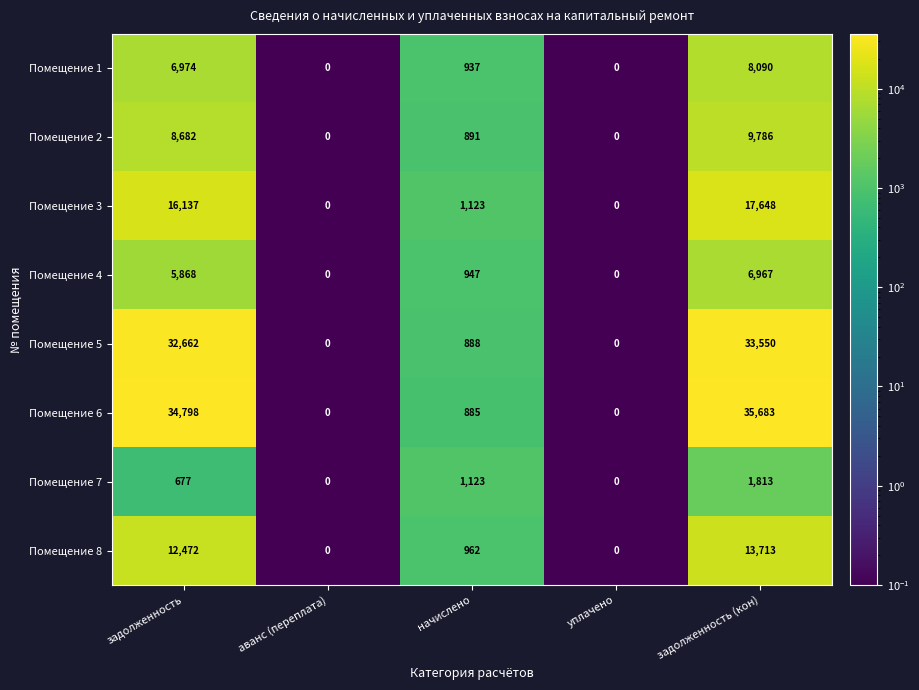

At задолженность, list the series in order from smallest to largest.

Помещение 7, Помещение 4, Помещение 1, Помещение 2, Помещение 8, Помещение 3, Помещение 5, Помещение 6